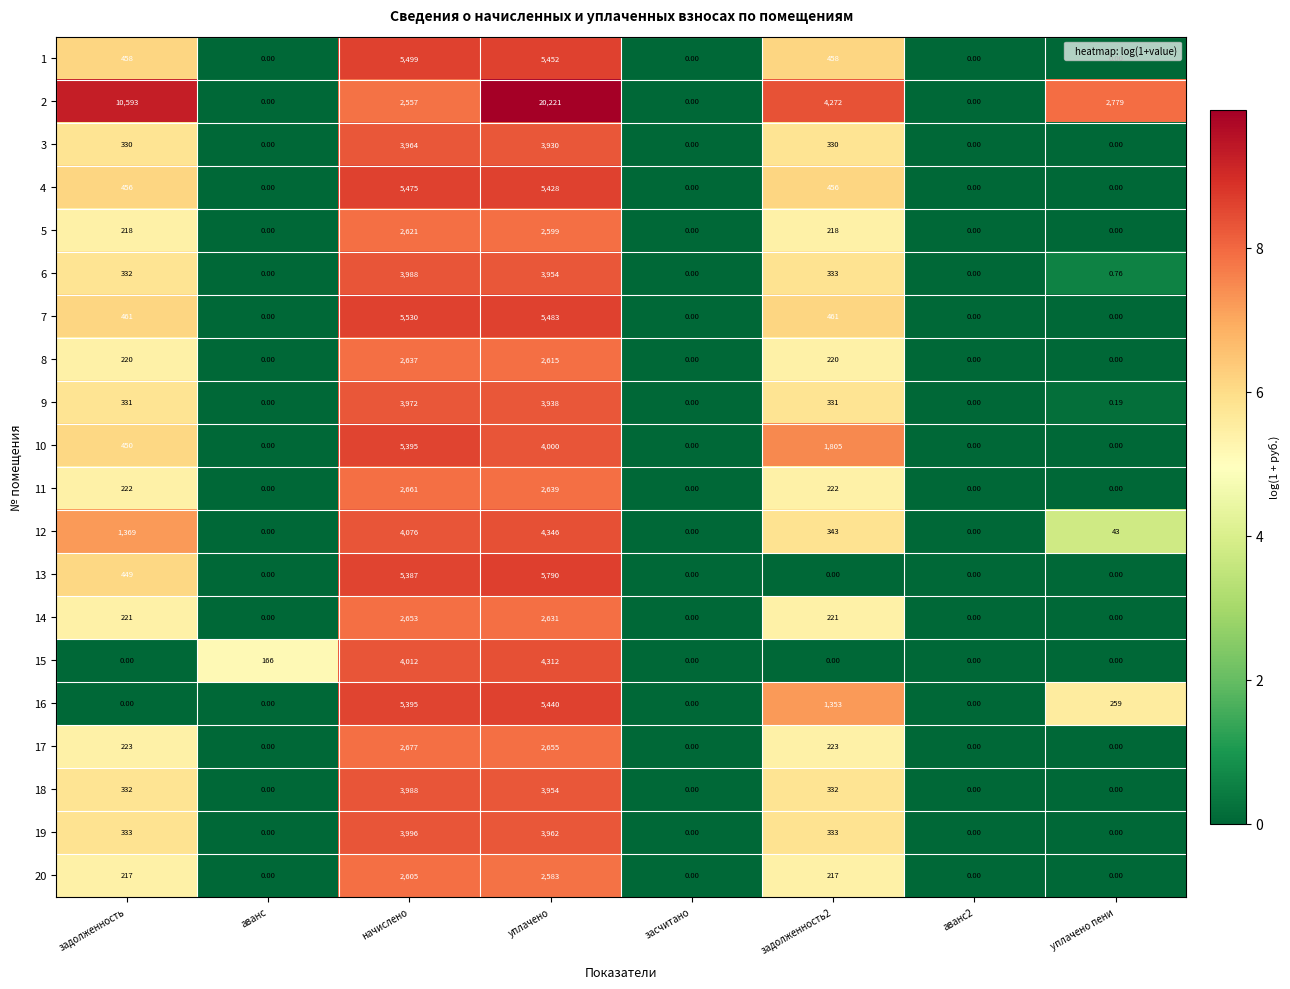

Is the value of 16 at уплачено пени greater than the value of 20 at уплачено?

No